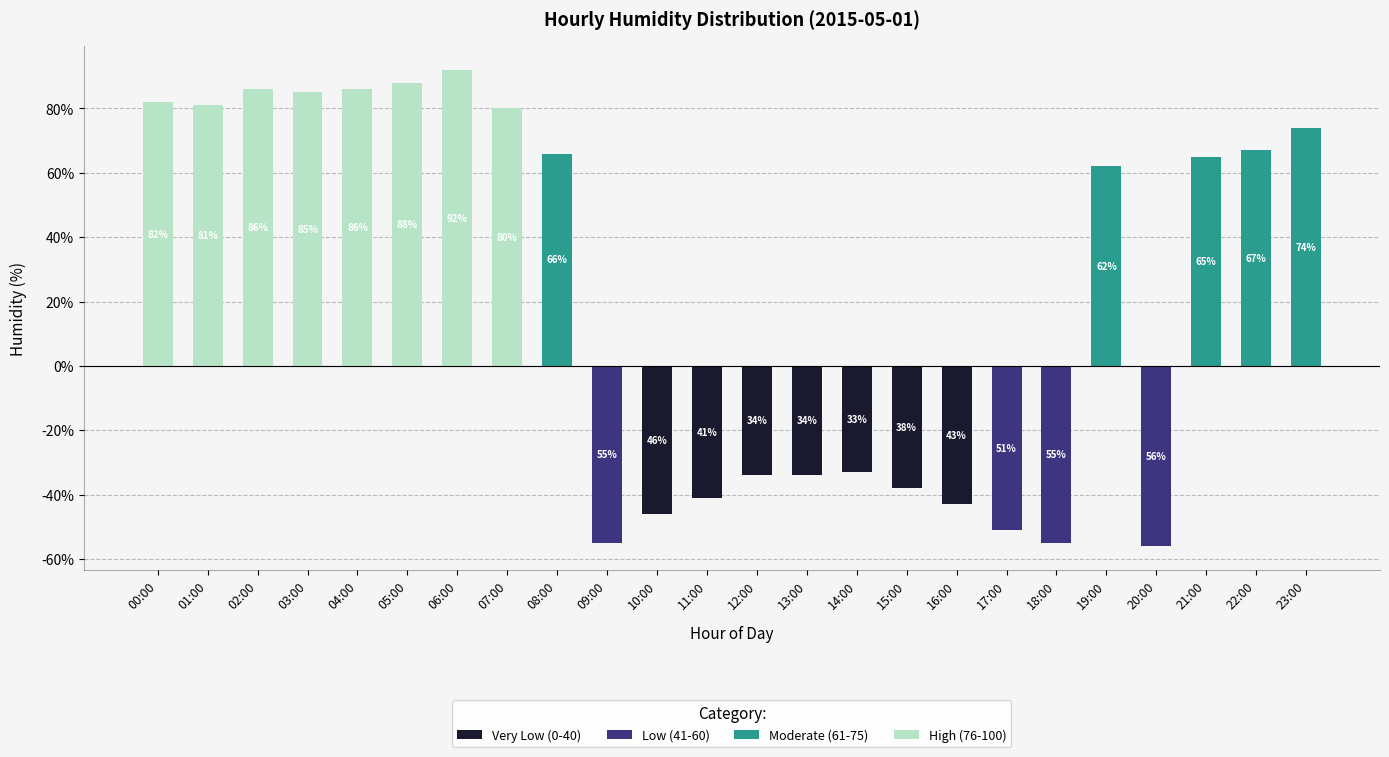

How many data points in Moderate (61-75) are above 0?

5